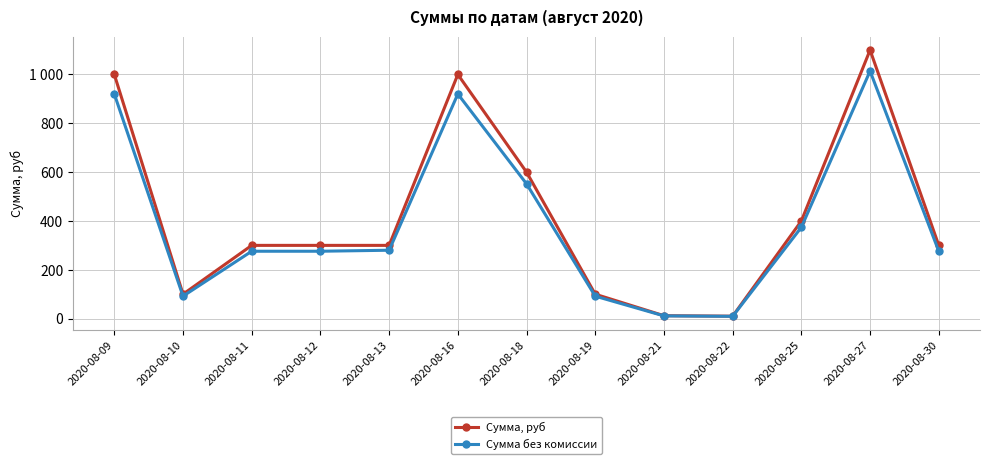

What is the total value across all series at 2020-08-25?

774.1